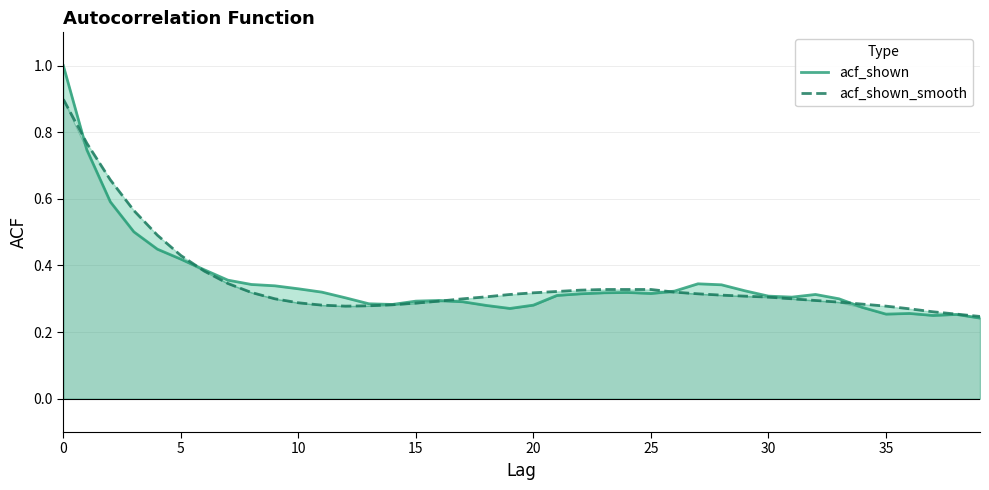

At how many categories does at least one series exceed 0?

40